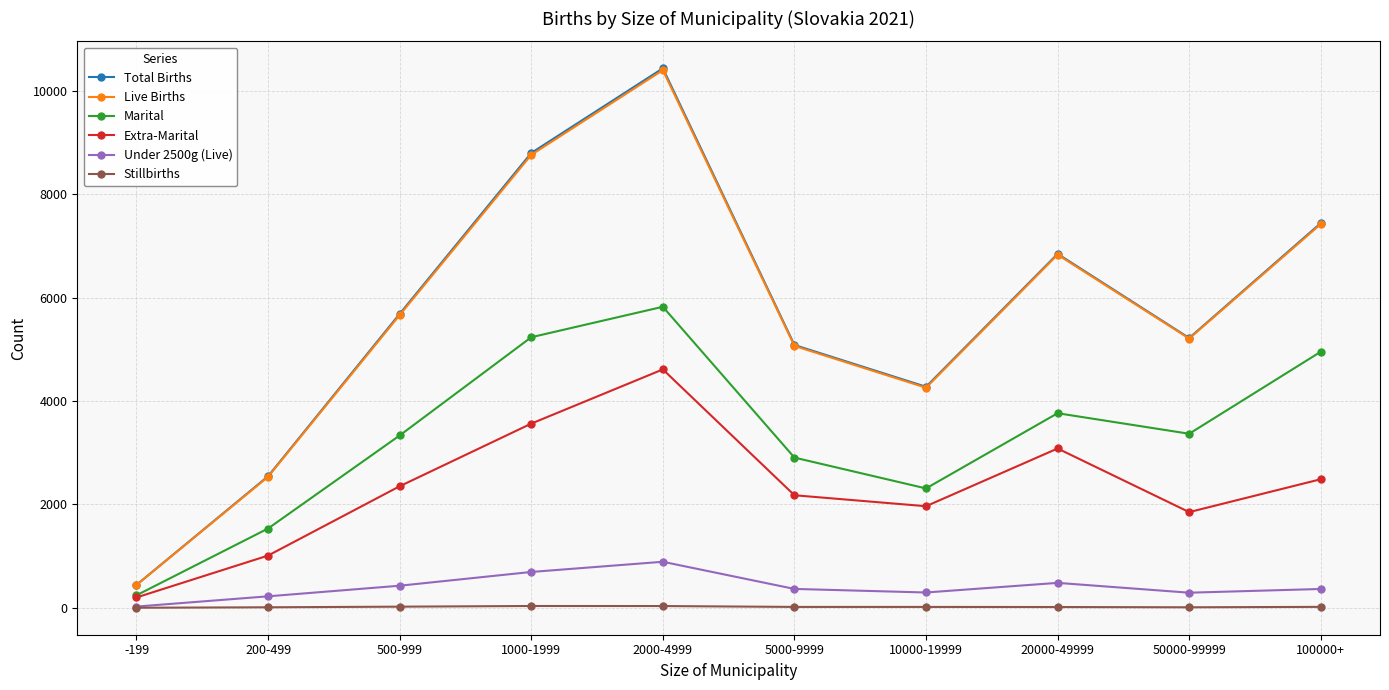

True or false: Under 2500g (Live) and Marital cross at least once.

False